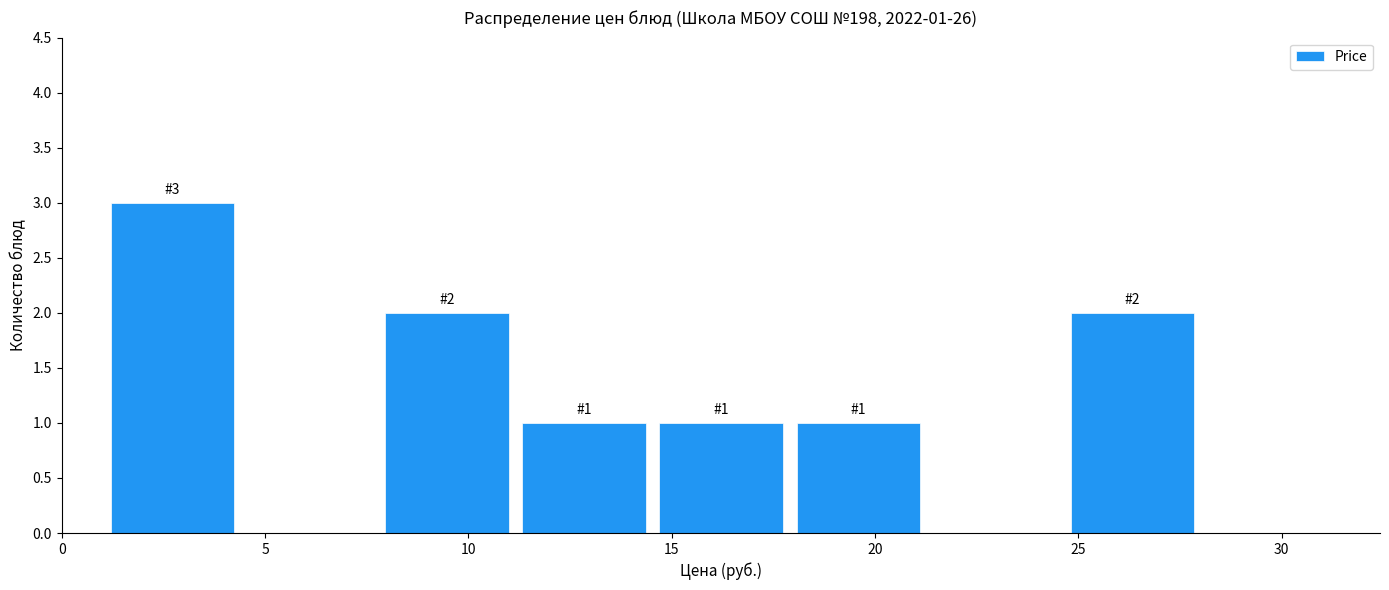

Which range on the x-axis has the tallest bar?

1.0 to 4.5